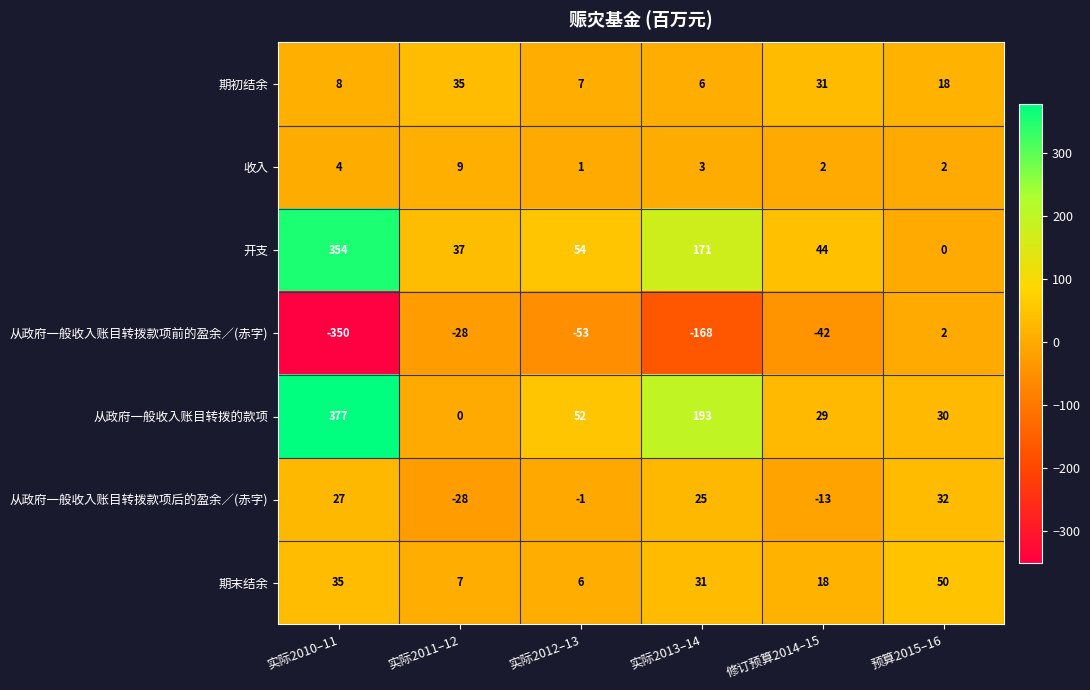

How many values in 从政府一般收入账目转拨款项前的盈余／(赤字) are above zero?

1